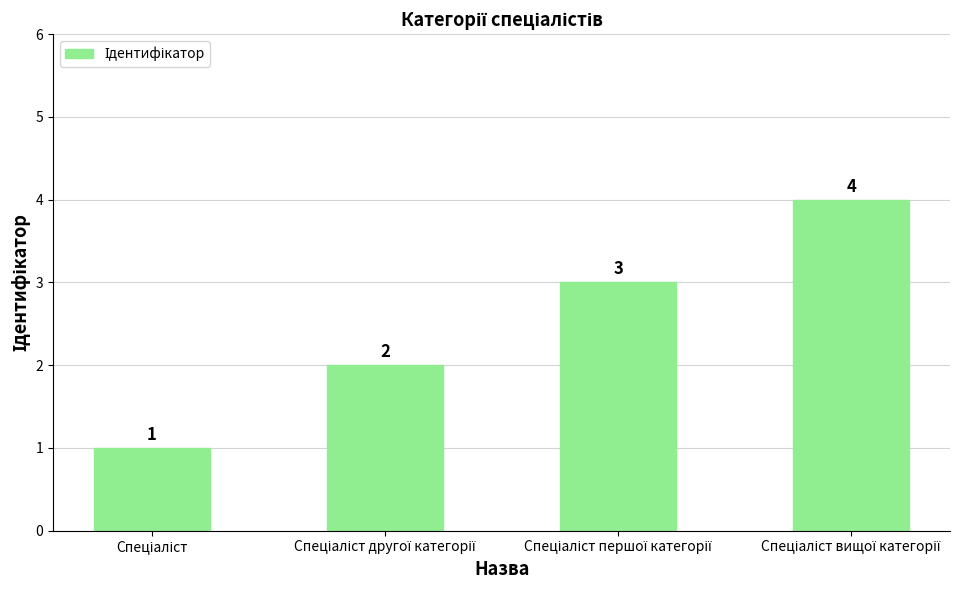

Reading left to right, list all the values displayed in this chart.

1	2	3	4